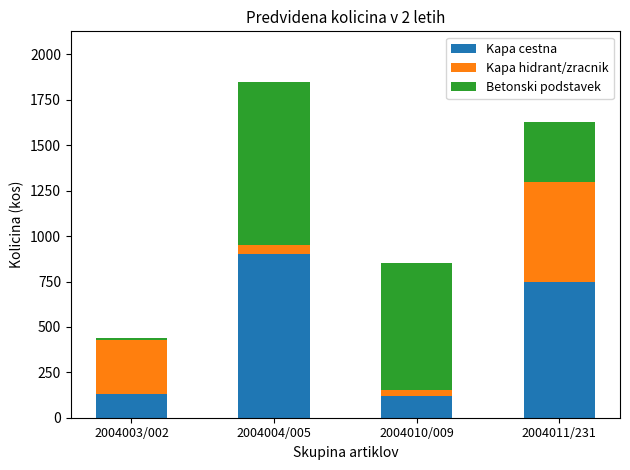

What is the difference between the maximum and minimum values in the Kapa cestna series?

780